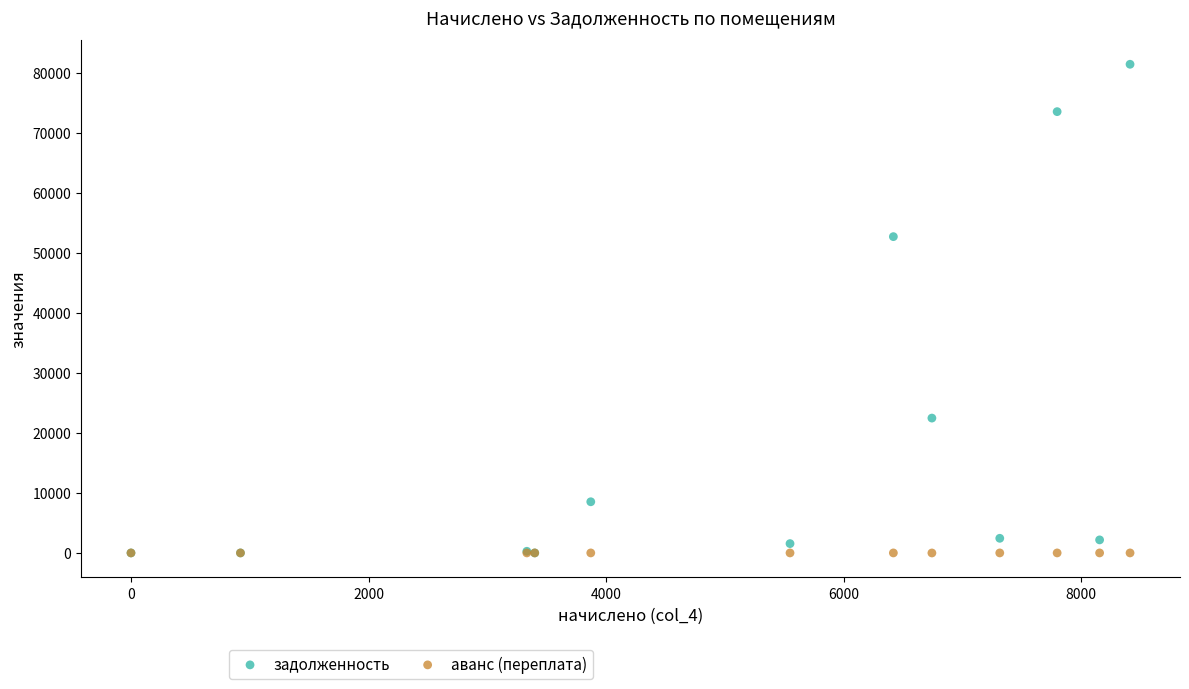

Across all series, what Y value is closest to 40725?

52726.5